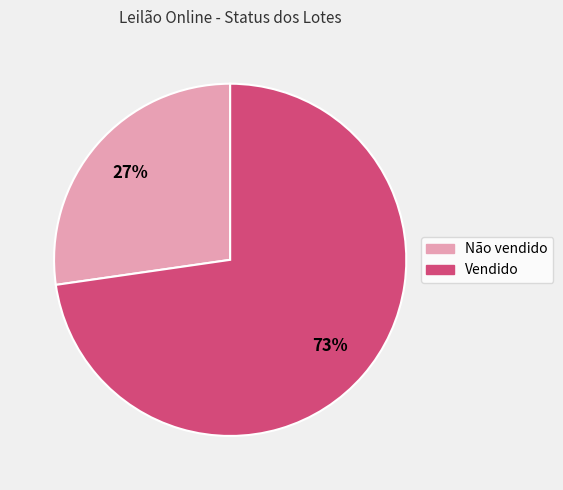

Which slice is the smallest?

Não vendido